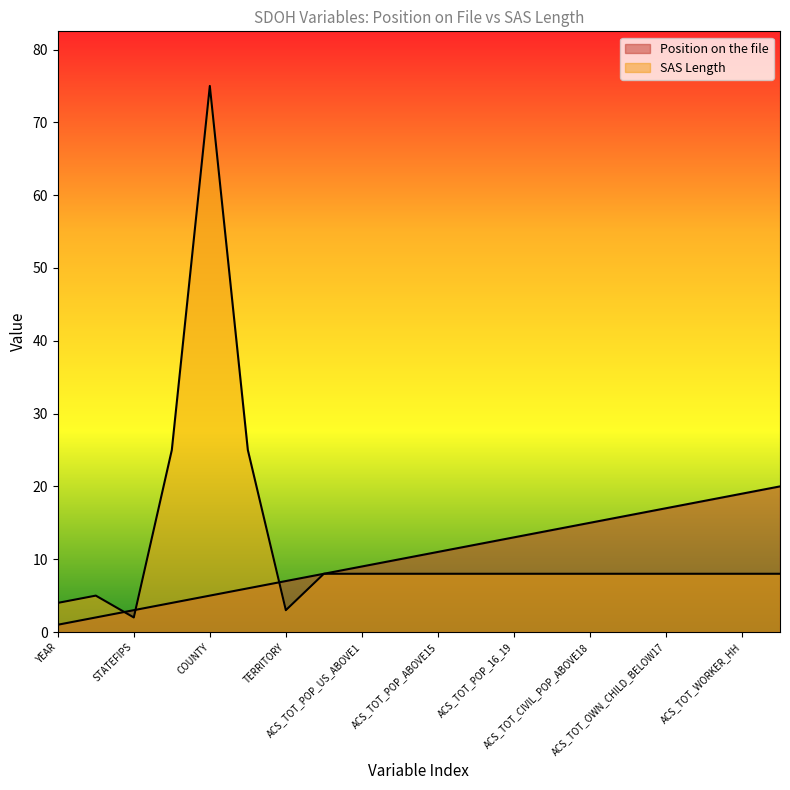

What is the label of the 11th point from the left?

ACS_TOT_POP_ABOVE15